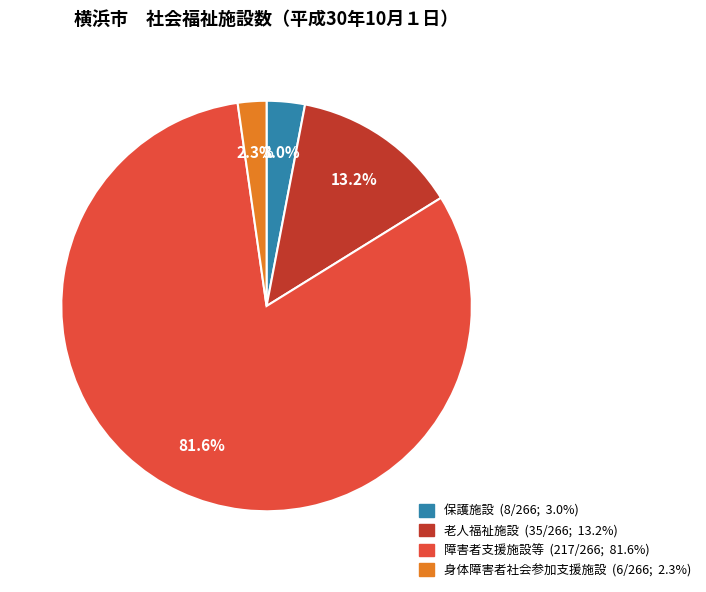

To the nearest percent, what portion does 身体障害者社会参加支援施設 represent?

2%